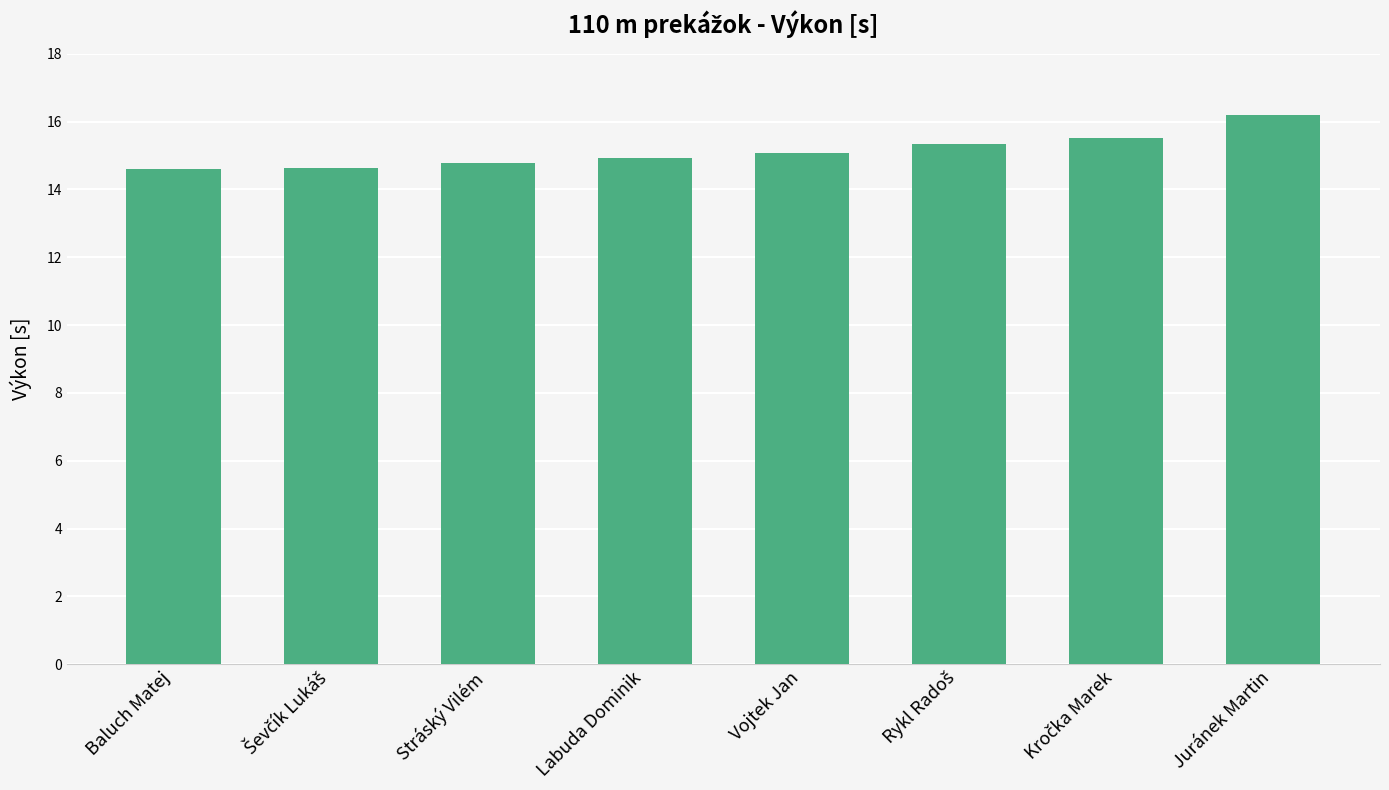

What is the value of the 5th bar from the left?

15.1